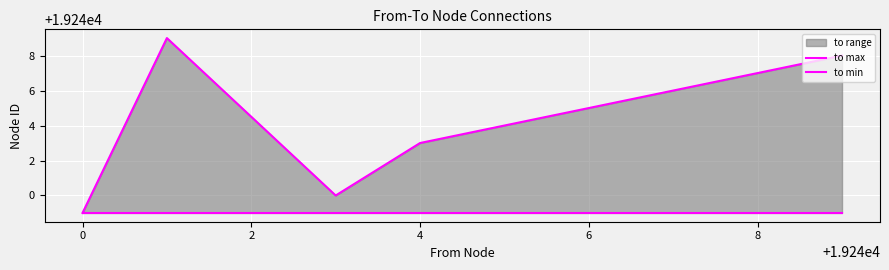

What is the average value of the to min series?

19239